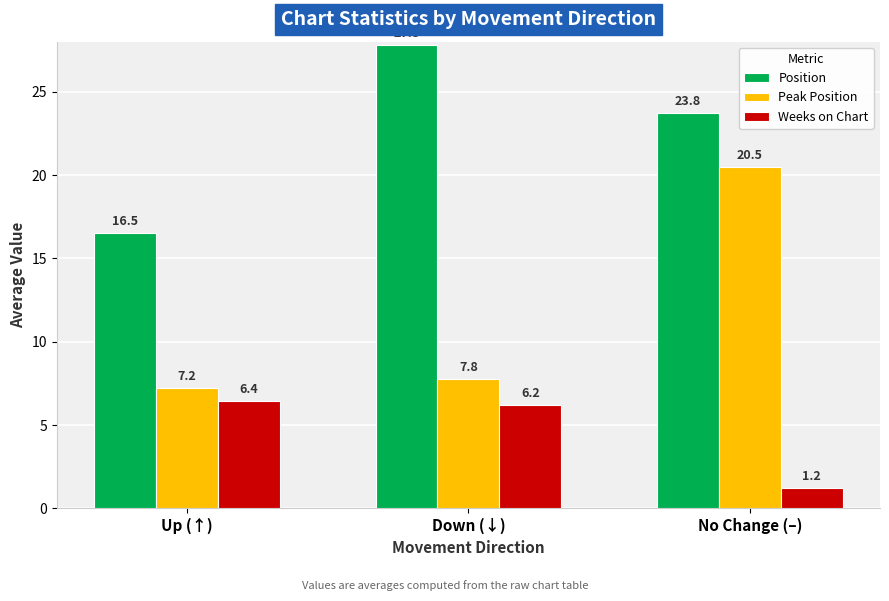

What are all the series names shown in the legend?

Position, Peak Position, Weeks on Chart